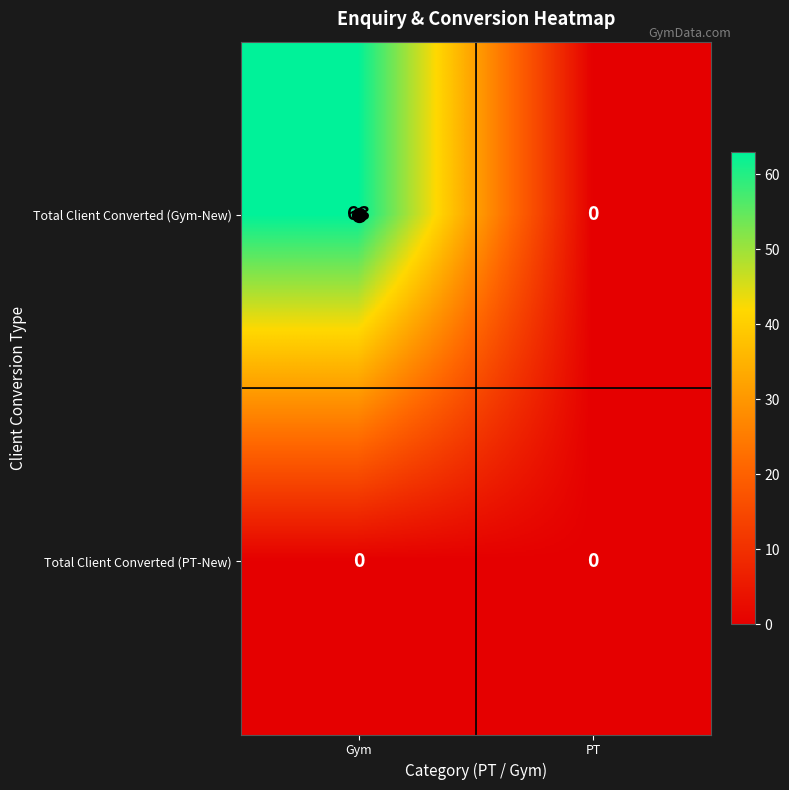

The Total Client Converted (PT-New) series shows 0 at Gym. True or false?

True